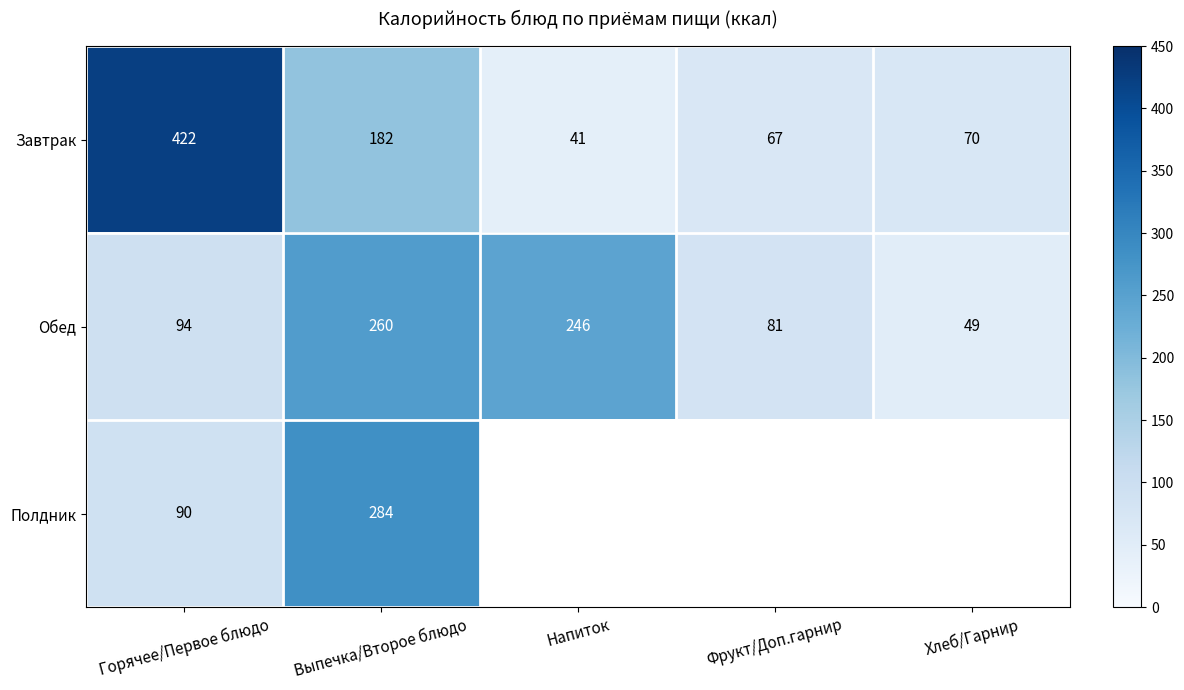

True or false: Полдник has a value of 73 at Выпечка/Второе блюдо.

False